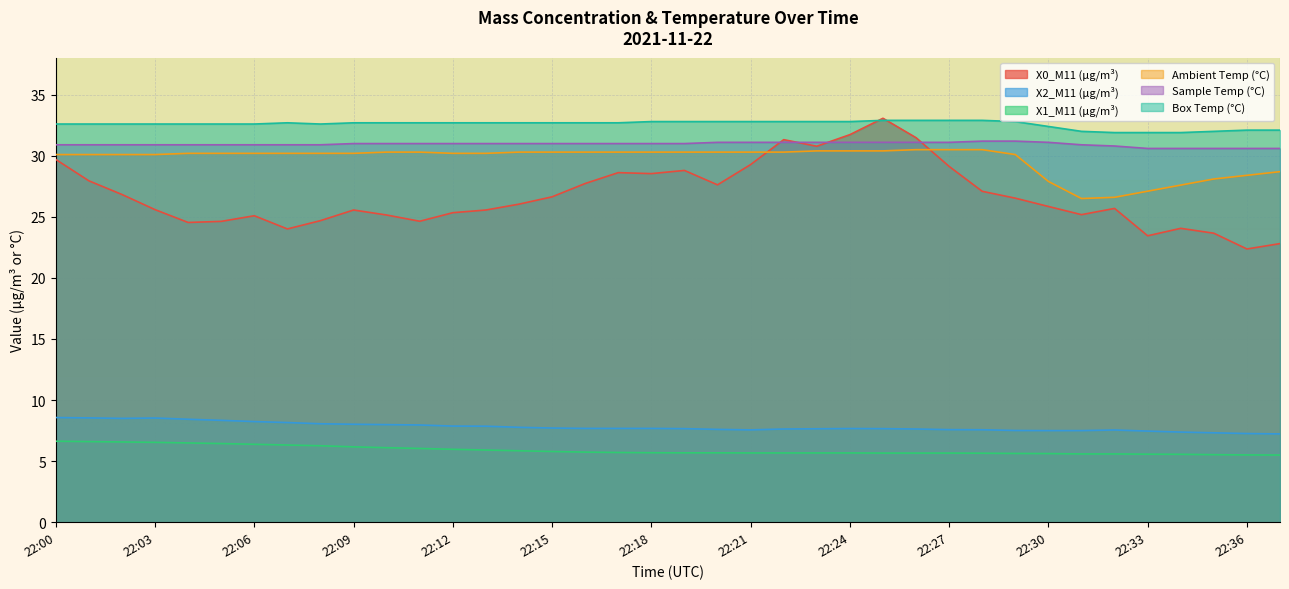

What are all the series names shown in the legend?

X0_M11 (μg/m³), X2_M11 (μg/m³), X1_M11 (μg/m³), Ambient Temp (°C), Sample Temp (°C), Box Temp (°C)